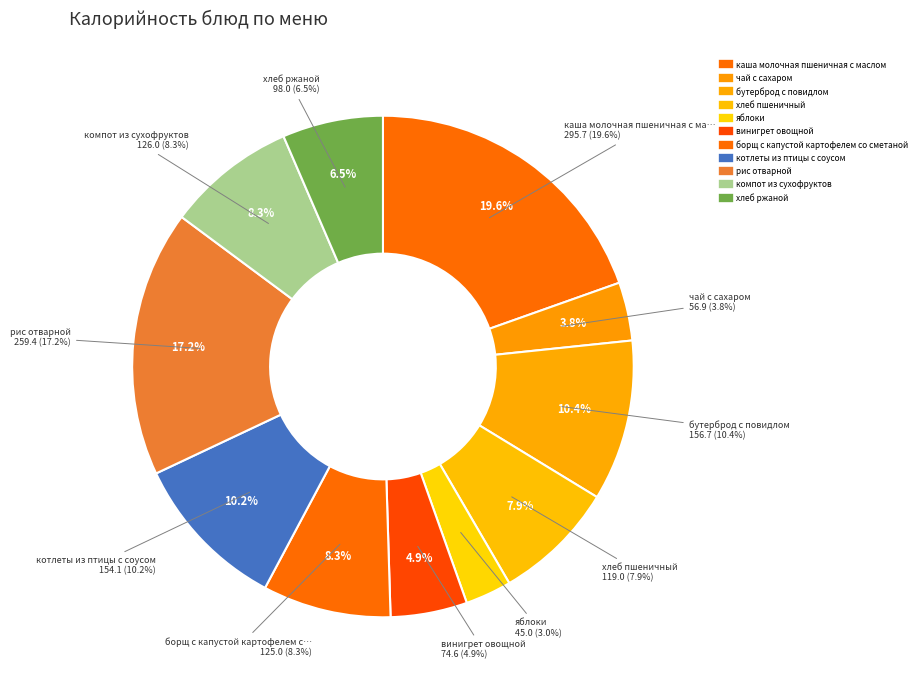

Rank the categories by value from highest to lowest.

каша молочная пшеничная с маслом, рис отварной, бутерброд с повидлом, котлеты из птицы с соусом, компот из сухофруктов, борщ с капустой картофелем со сметаной, хлеб пшеничный, хлеб ржаной, винигрет овощной, чай с сахаром, яблоки